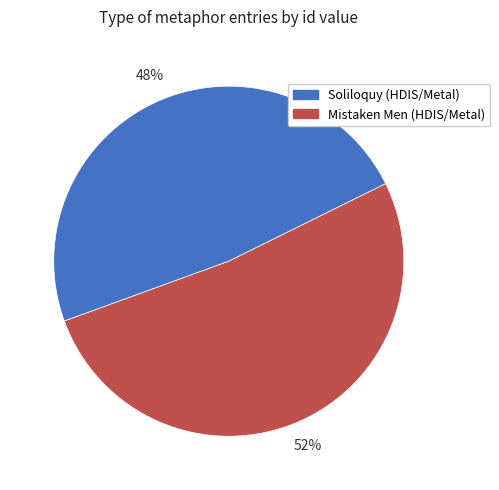

Is the sum of Soliloquy (HDIS/Metal) and Mistaken Men (HDIS/Metal) greater than half?

Yes